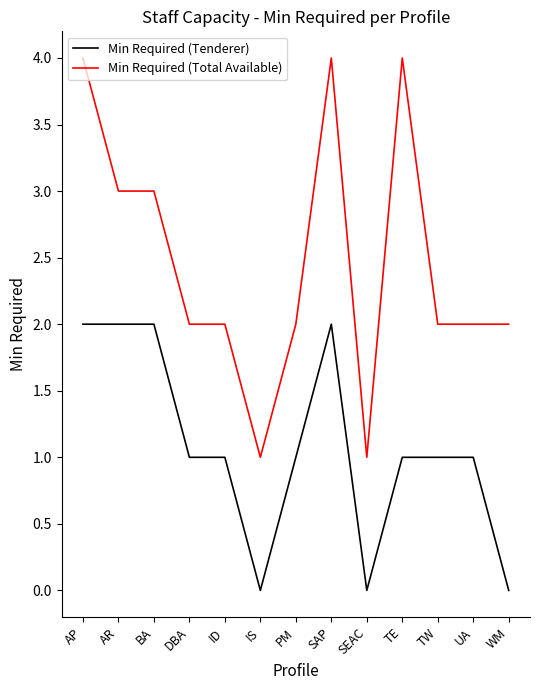

What is the approximate value of Min Required (Tenderer) at AR?

2